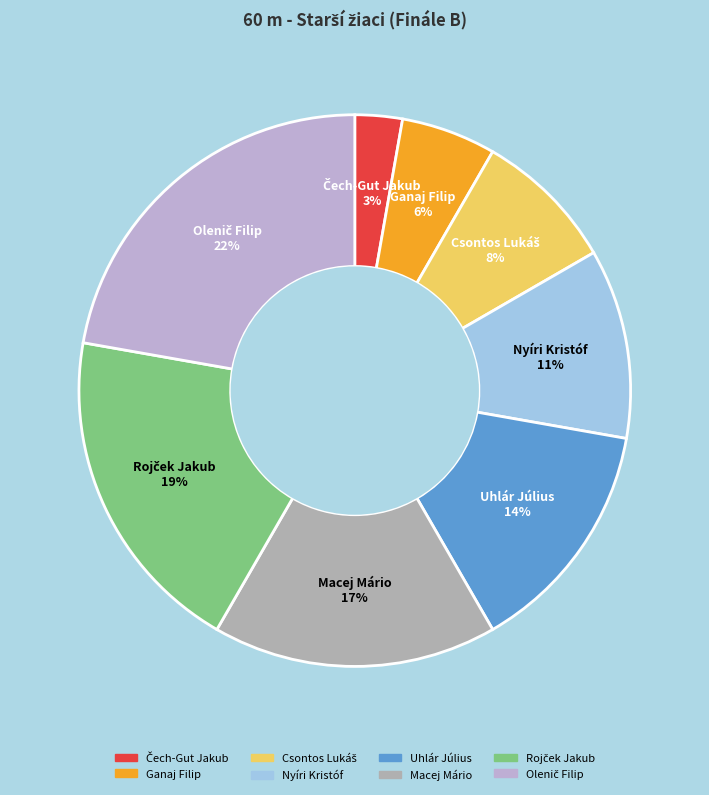

To the nearest percent, what is the combined percentage of Uhlár Július and Nyíri Kristóf?

25%